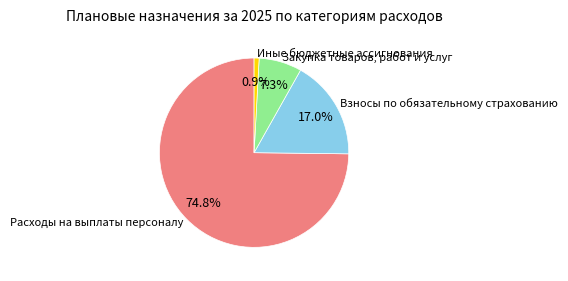

Is it true that Иные бюджетные ассигнования is 1% of the pie?

True